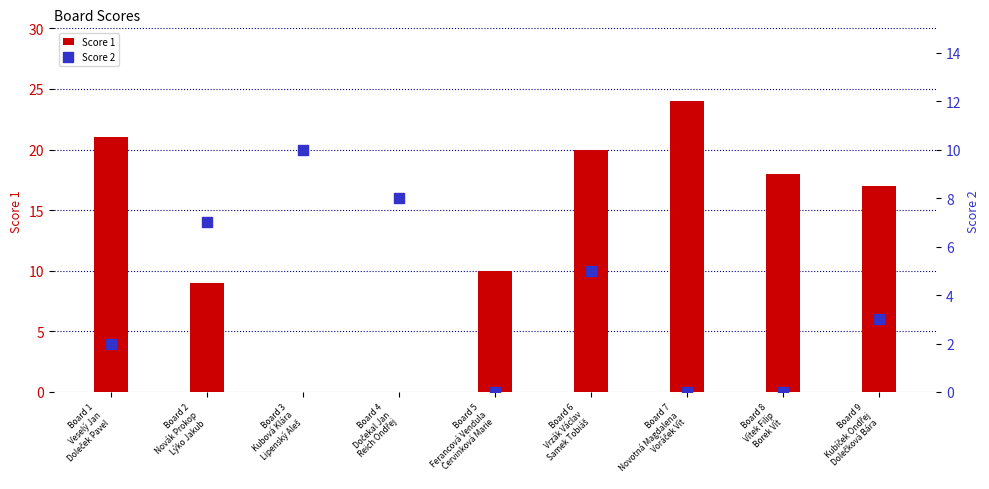

Which series has the widest spread of Y values?

Score 1